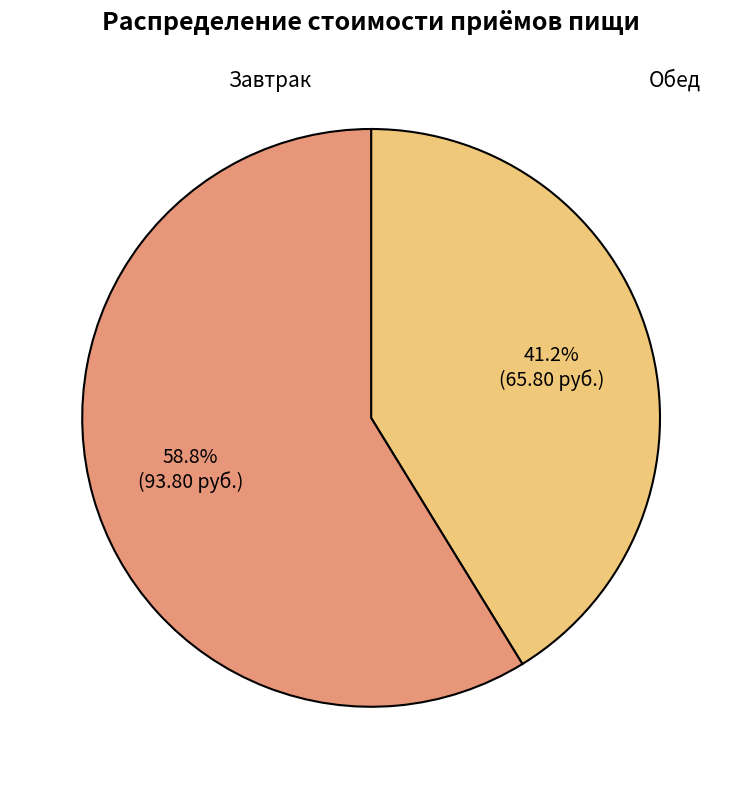

Count the number of slices in the pie.

2